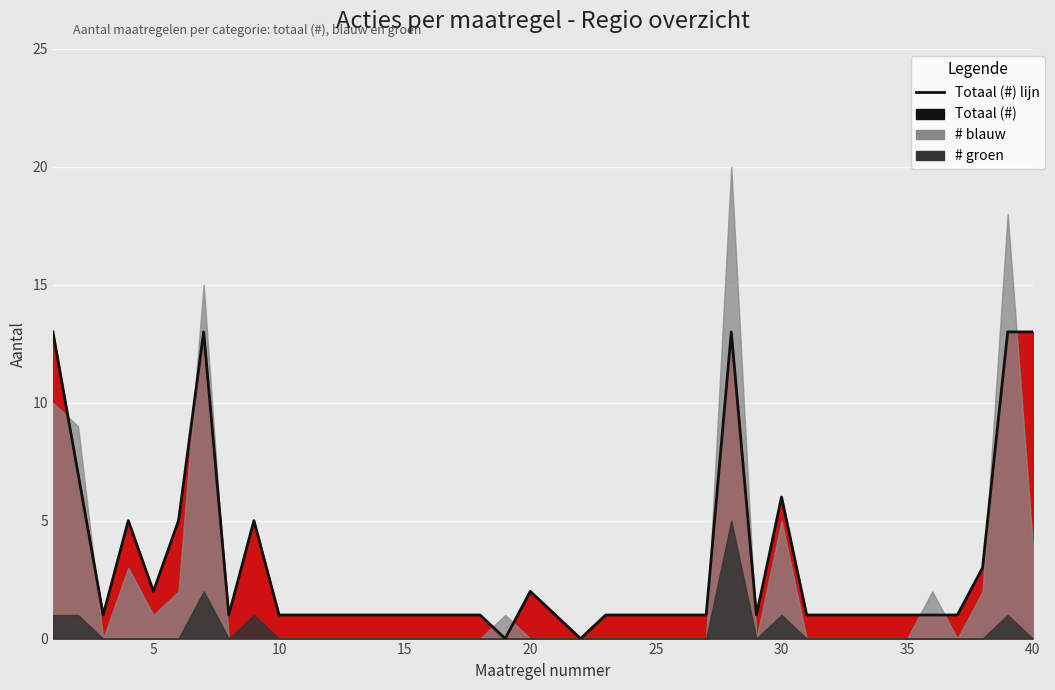

Approximately how many times larger is the value at 35 compared to 20?

0.5